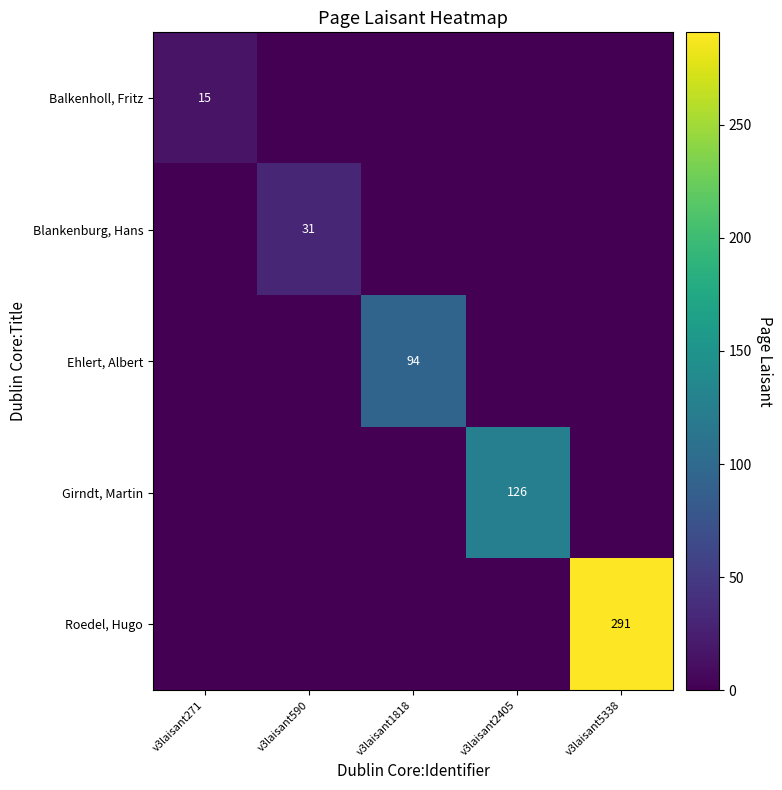

Count the number of data series in this chart.

5